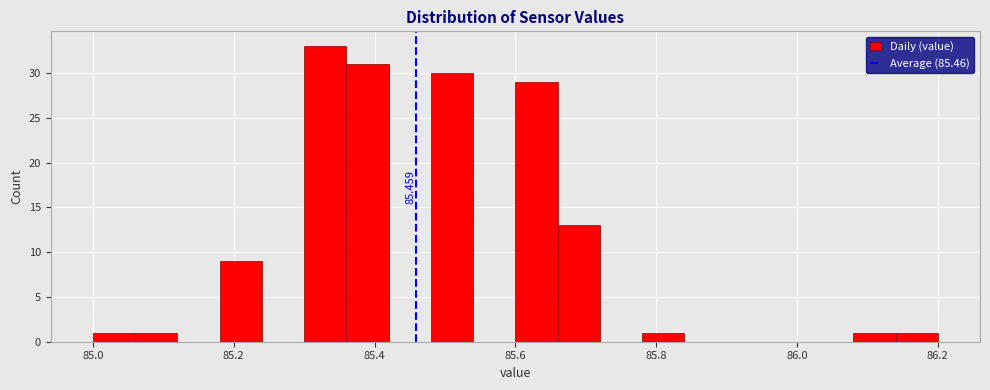

Around what value on the x-axis is the tallest bar? Give the approximate position of its centre, as read against the axis.

85.34